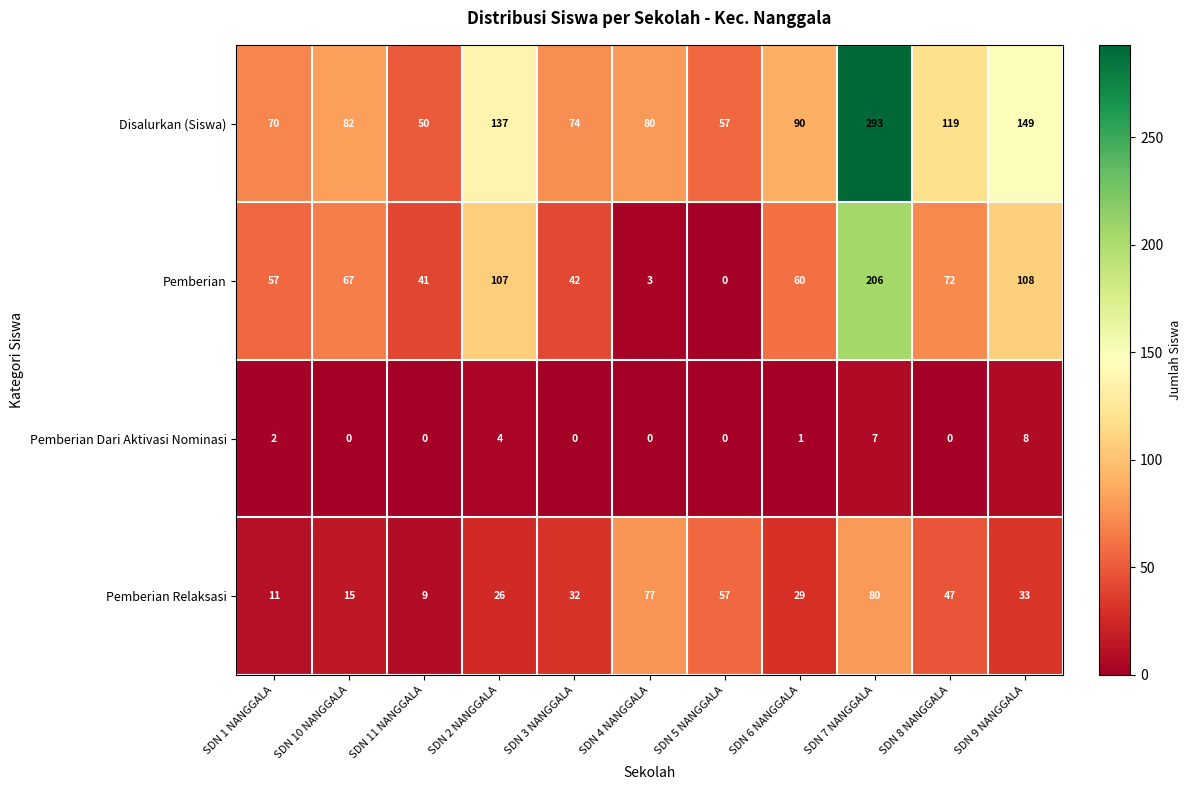

The Pemberian series shows 4 at SDN 4 NANGGALA. True or false?

False